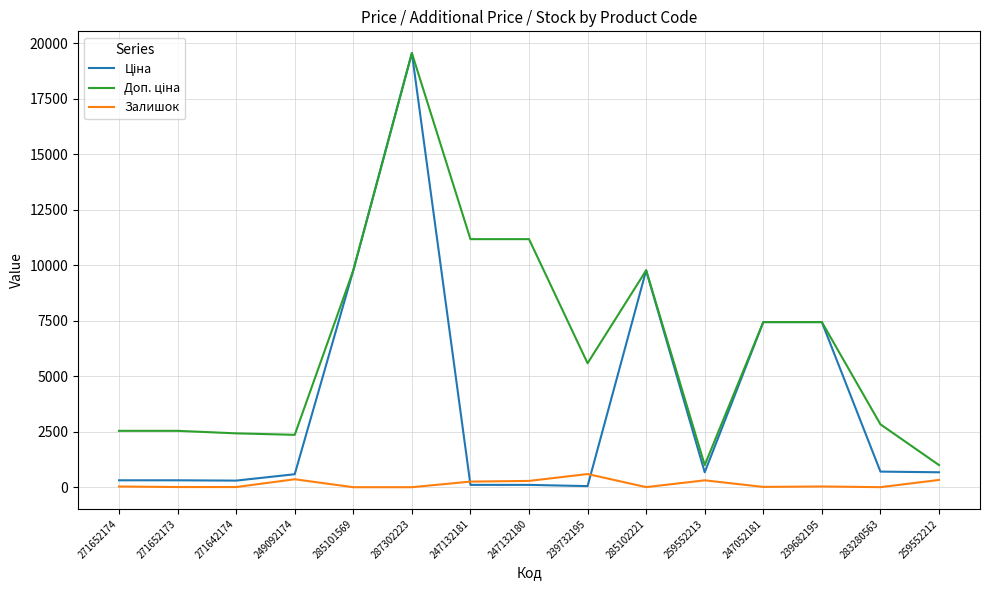

The Залишок series shows 260.0 at 247132181. True or false?

True